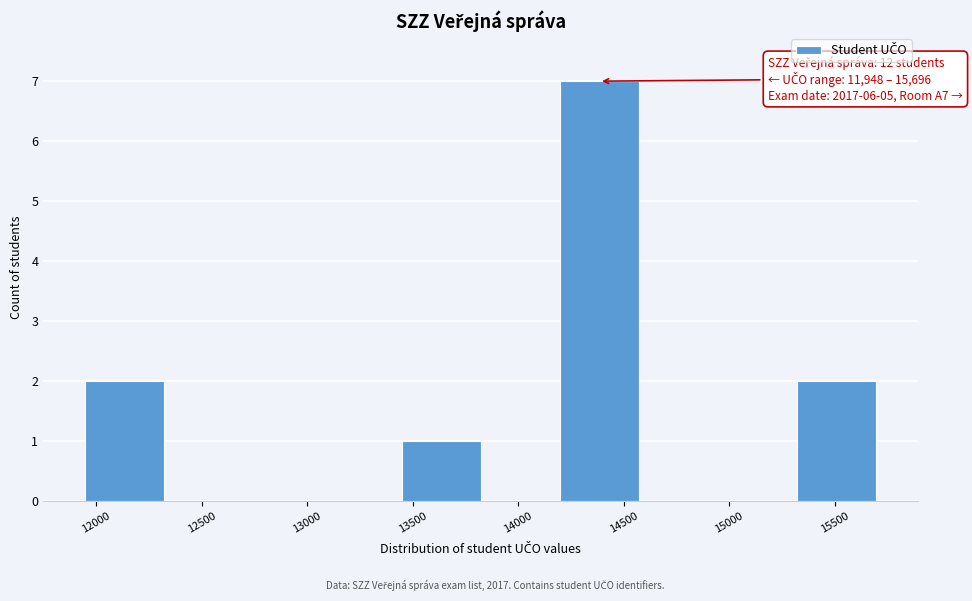

Which range on the x-axis has the tallest bar?

14200 to 14550